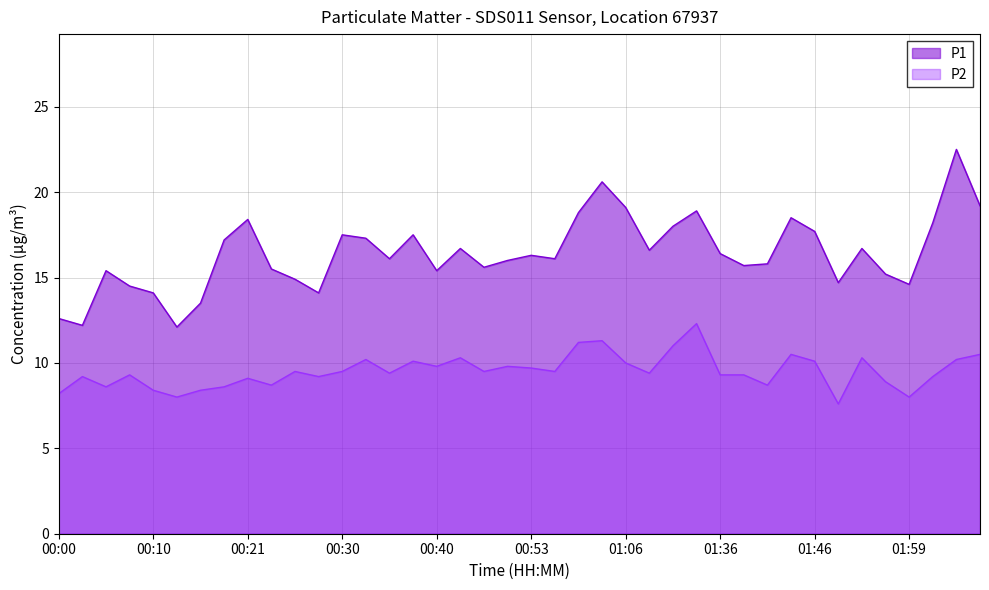

List the series in order of their overall mean, highest first.

P1, P2